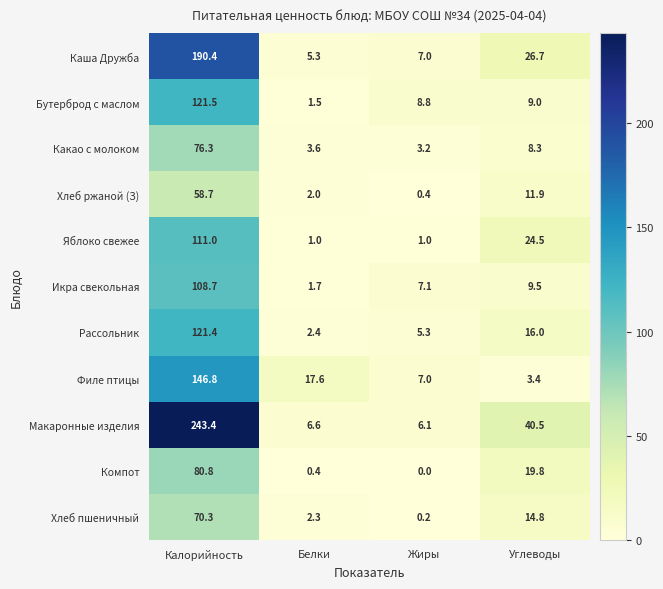

What is the difference between the maximum and minimum values in the Хлеб ржаной (З) series?

58.3